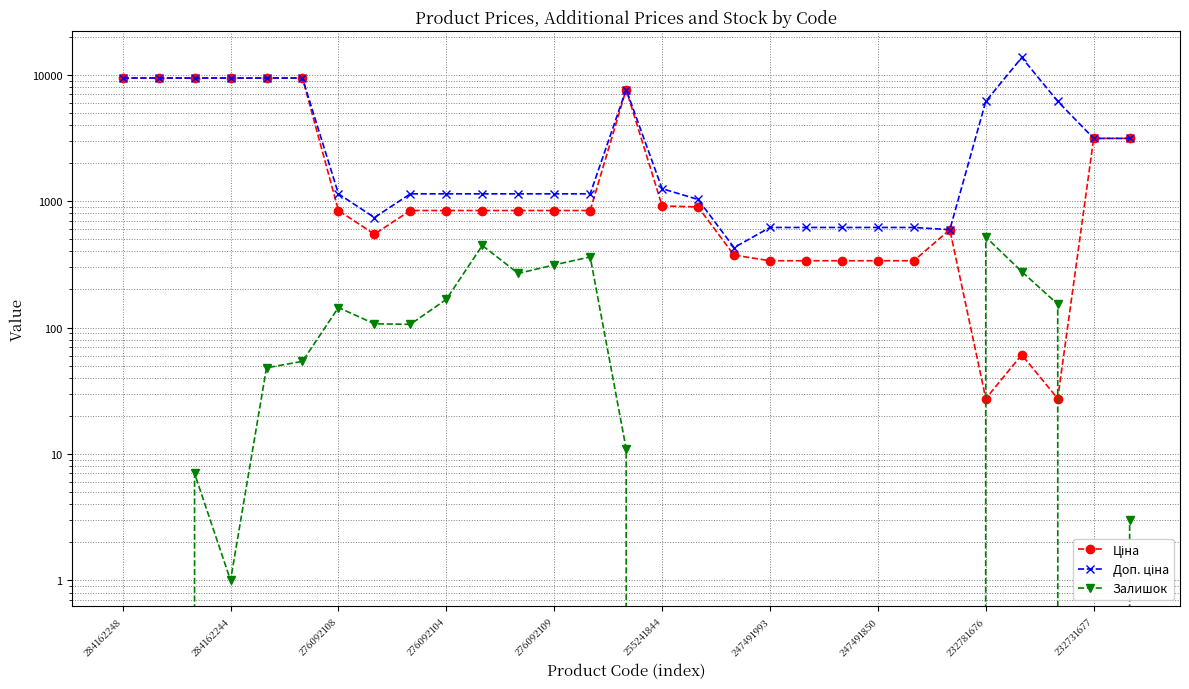

Reading right to left, what are all the values shown in this chart?

Ціна: 3136.8	3136.8	27.4	60.9	27.4	595.0	337.6	337.6	337.6	337.6	337.6	373.9	899.5	917.2	7641.9	842.8	842.8	842.8	842.8	842.8	842.8	547.8	842.8	9416.9	9416.9	9416.9	9416.9	9416.9	9416.9
Доп. ціна: 3137.0	3137.0	6162.0	13693.5	6162.0	595.0	619.0	619.0	619.0	619.0	619.0	429.0	1030.8	1254.8	7641.9	1142.1	1142.1	1142.1	1142.1	1142.1	1142.1	742.0	1142.1	9416.9	9416.9	9416.9	9416.9	9416.9	9416.9
Залишок: 3.0	0.0	153.0	277.0	520.0	0.0	0.0	0.0	0.0	0.0	0.0	0.0	0.0	0.0	11.0	362.0	313.0	268.0	446.0	167.0	106.0	107.0	144.0	54.0	48.0	1.0	7.0	0.0	0.0